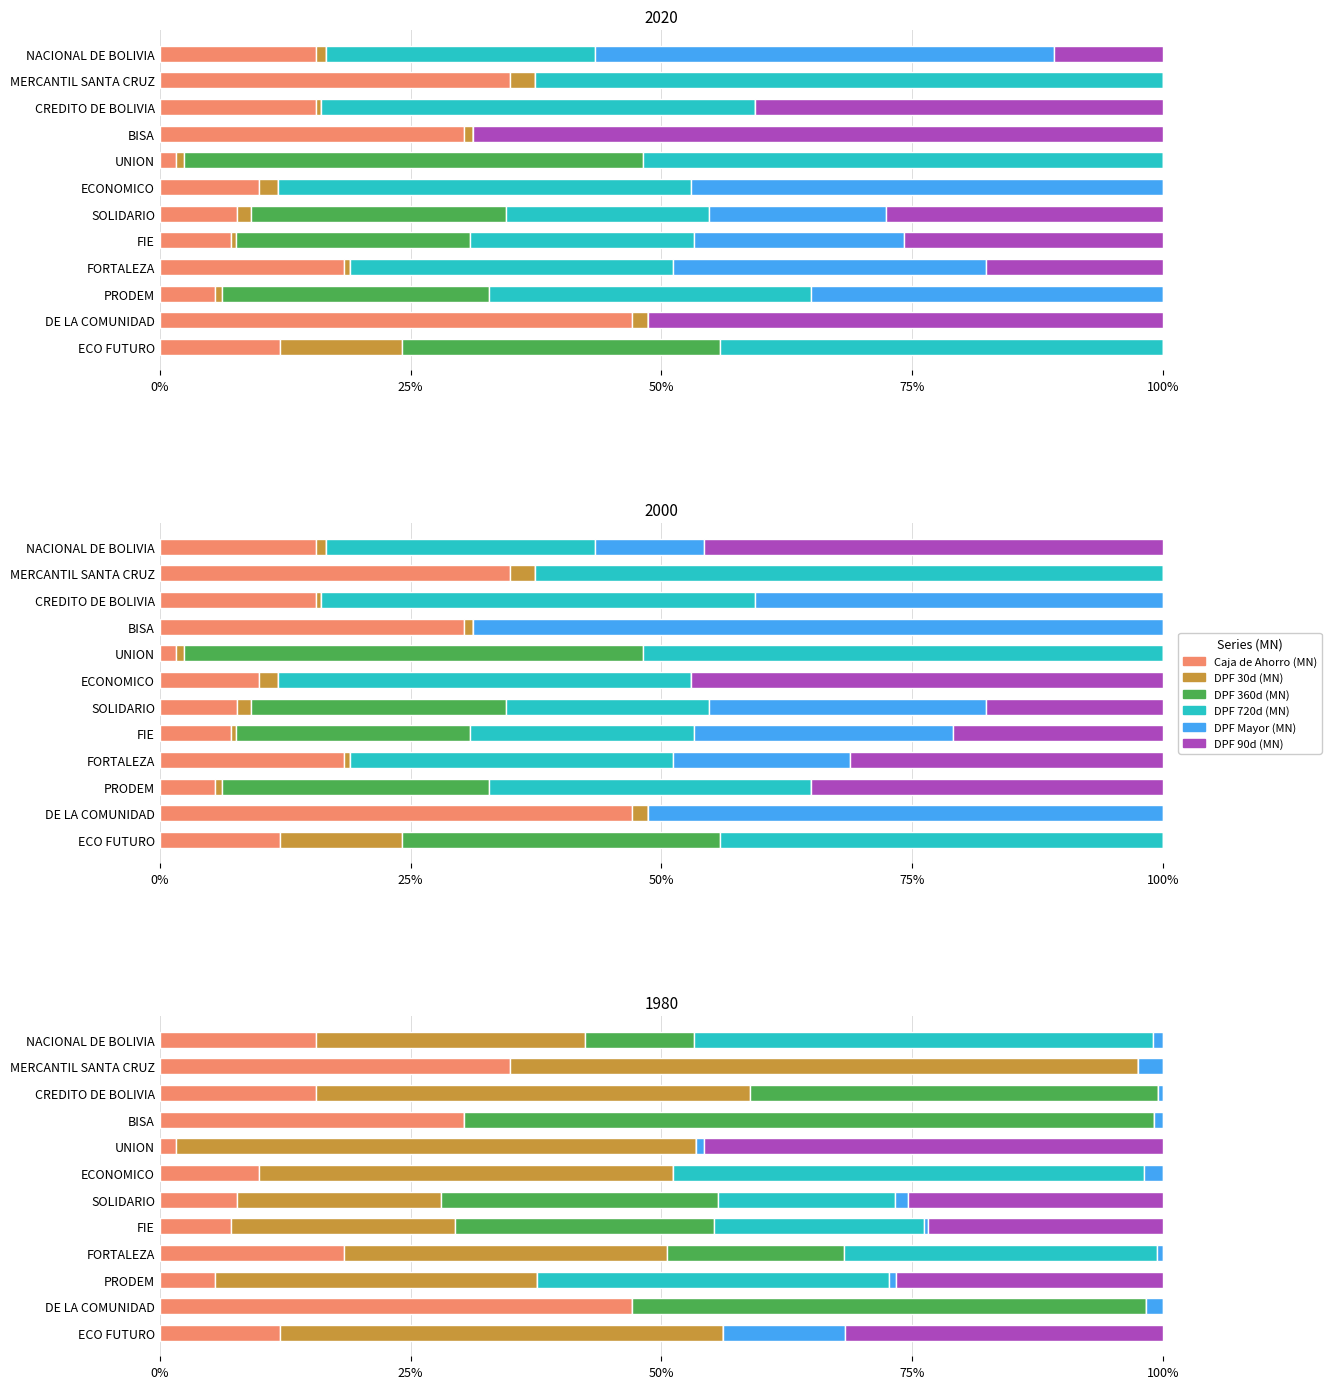

How many bars are there in each group?

6